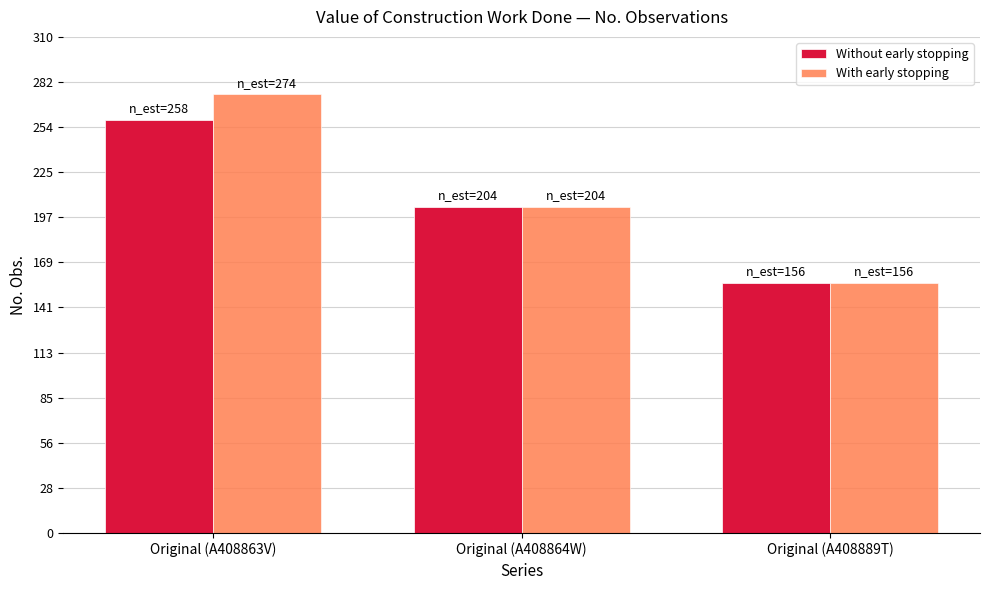

What are all the series names shown in the legend?

Without early stopping, With early stopping